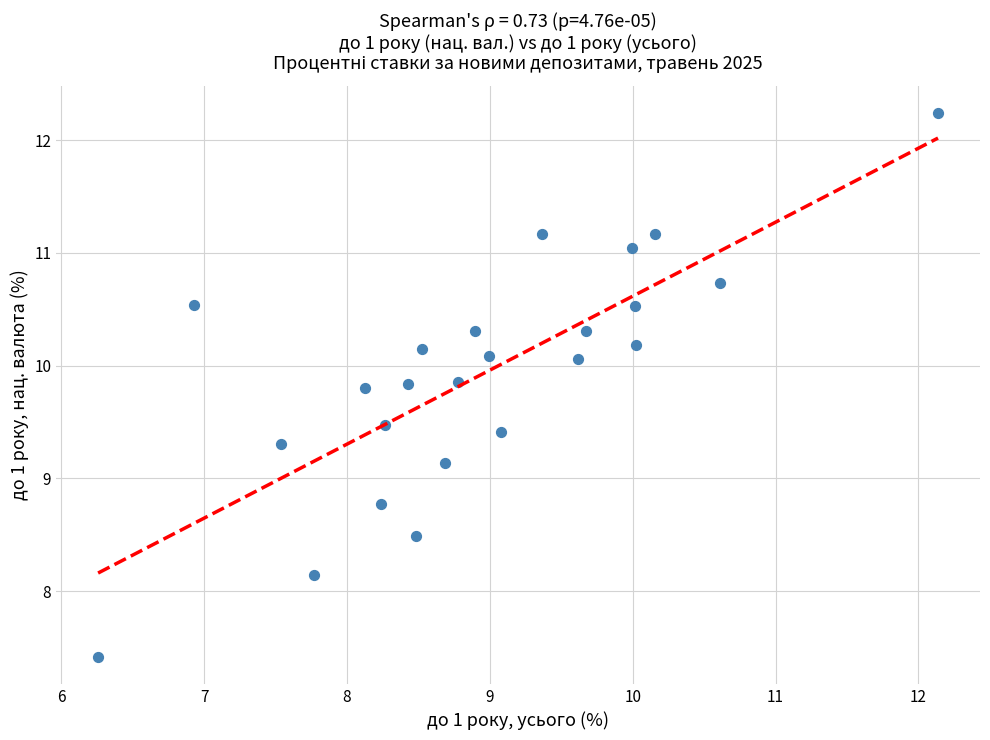

What Y value in the scatter plot is closest to 9?

9.1